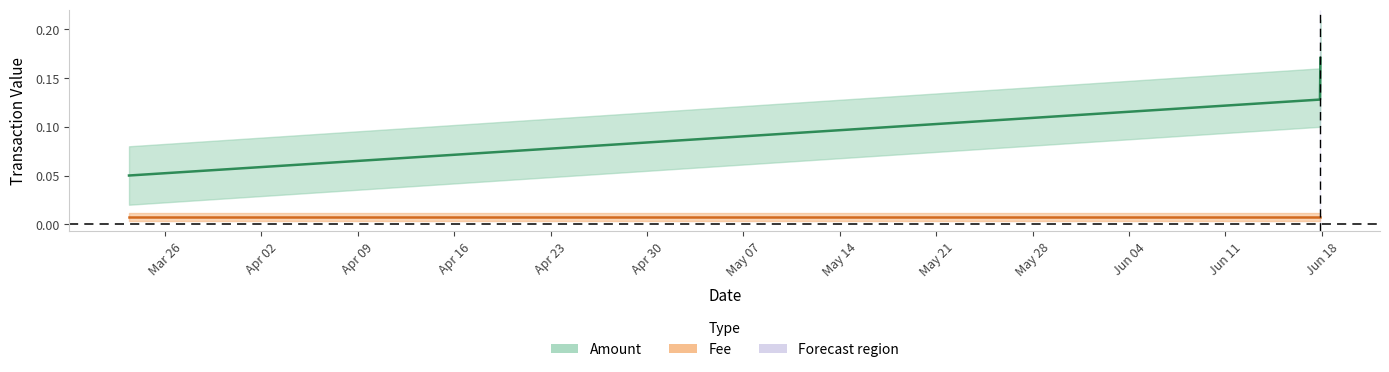

At which label is the value closest to 0?

2019-03-23 09:08:10